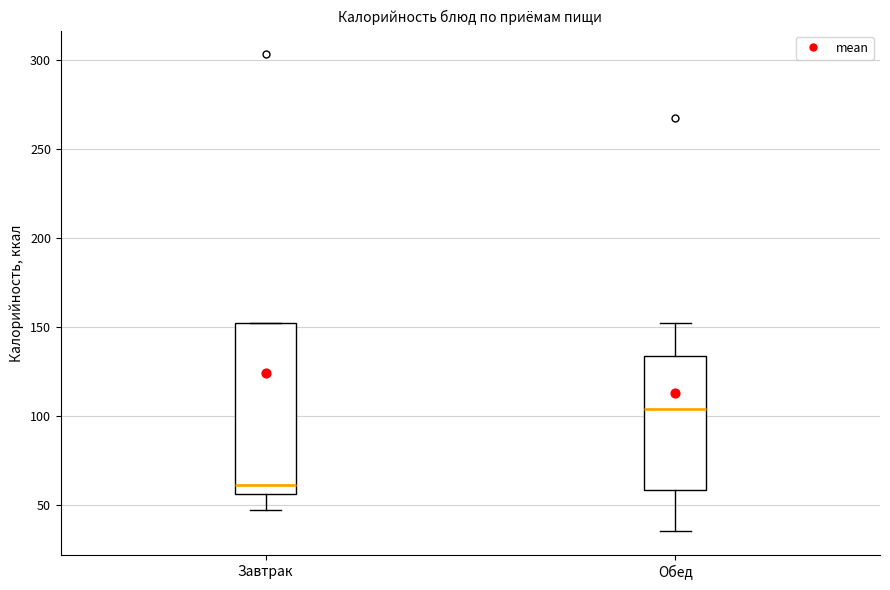

Where does the lower whisker of the box for Завтрак end on the y-axis? The values are not printed on the chart, so give them approximately, as read against the axis.

45